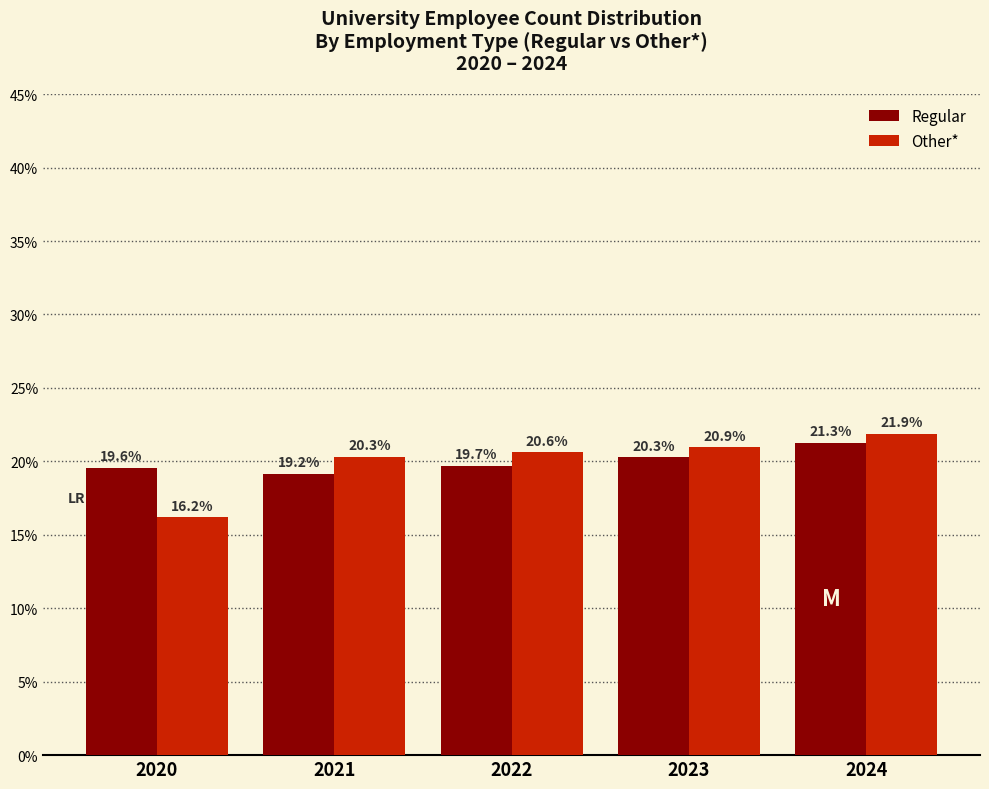

Reading left to right, extract all data points from this chart.

Regular: 19.6	19.2	19.7	20.3	21.3
Other*: 16.2	20.3	20.6	20.9	21.9